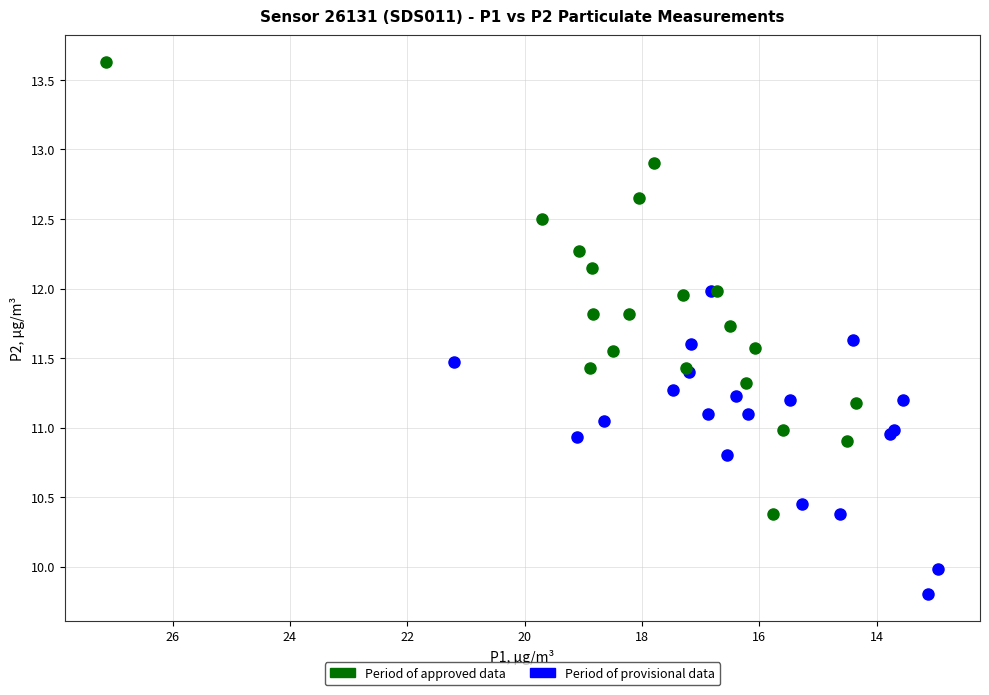

Which series reaches the minimum Y coordinate?

Period of provisional data